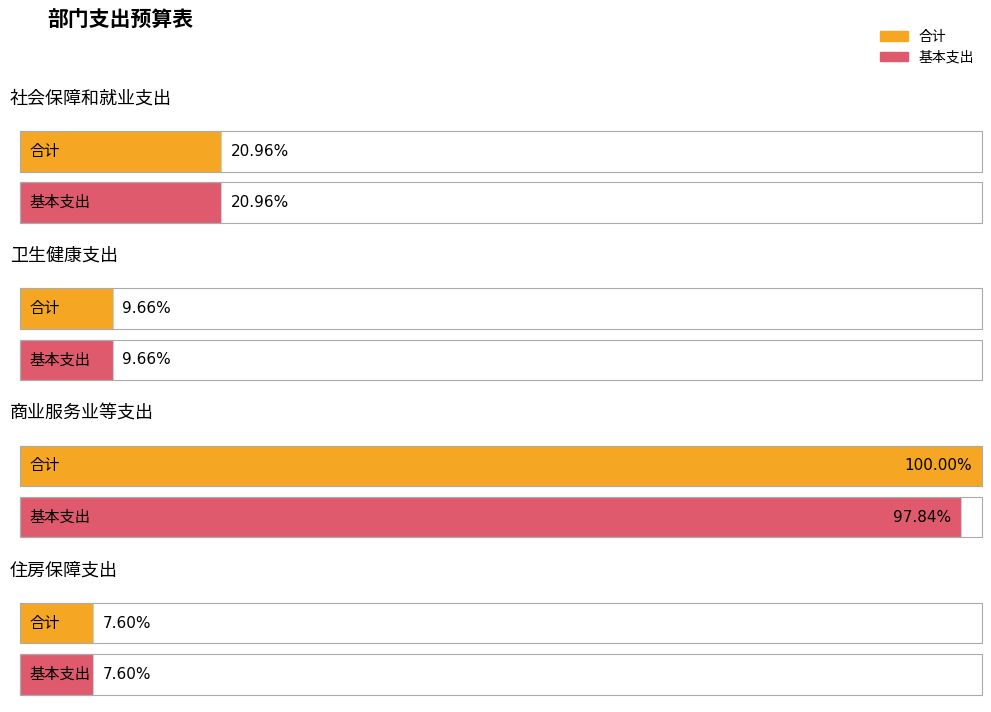

How many distinct data groups are displayed?

2